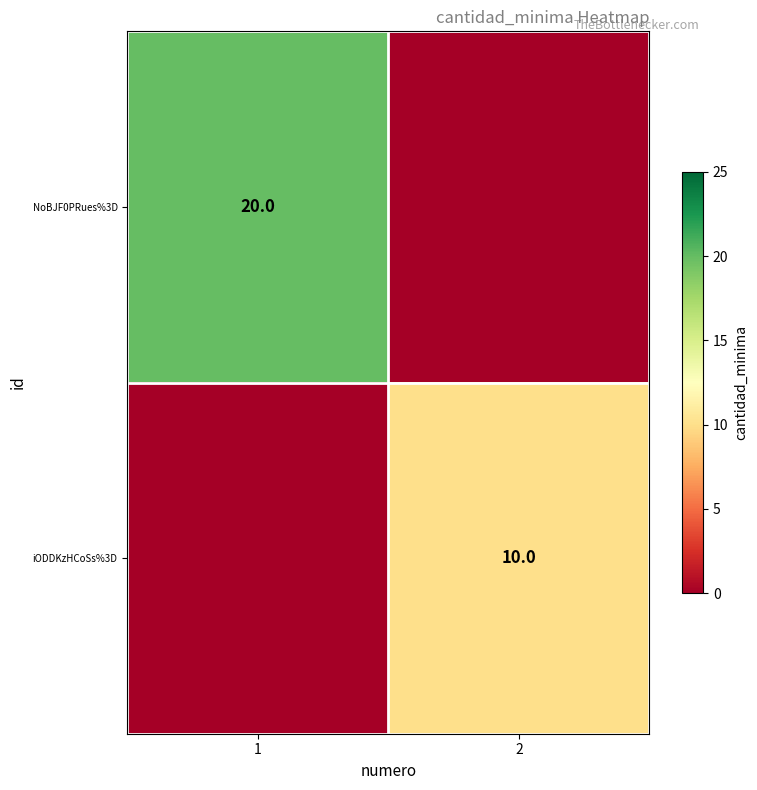

Is the value of NoBJF0PRues%3D at 1 greater than the value of iODDKzHCoSs%3D at 2?

Yes